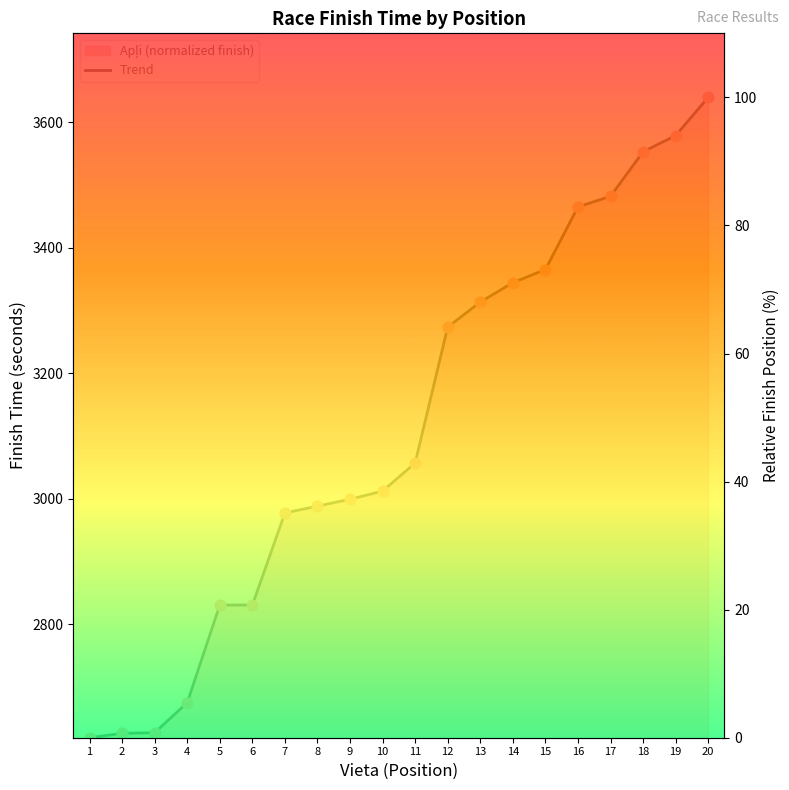

What is the ratio of the value at 18 to the value at 16?

1.1